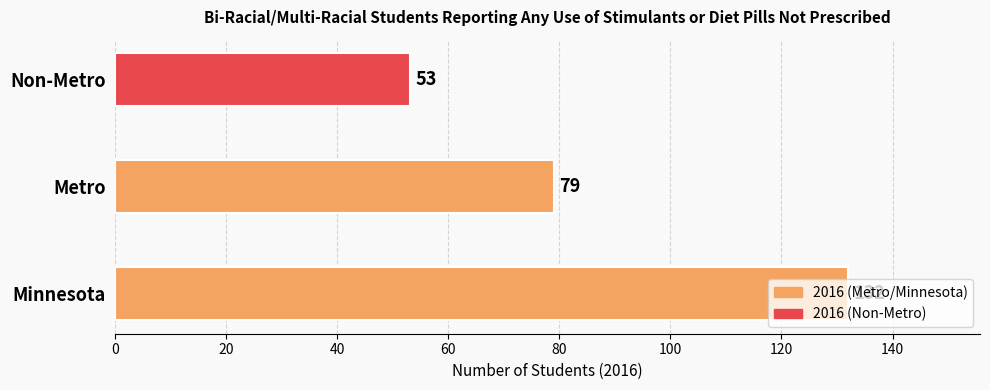

Rank the categories by value from highest to lowest.

Minnesota, Metro, Non-Metro